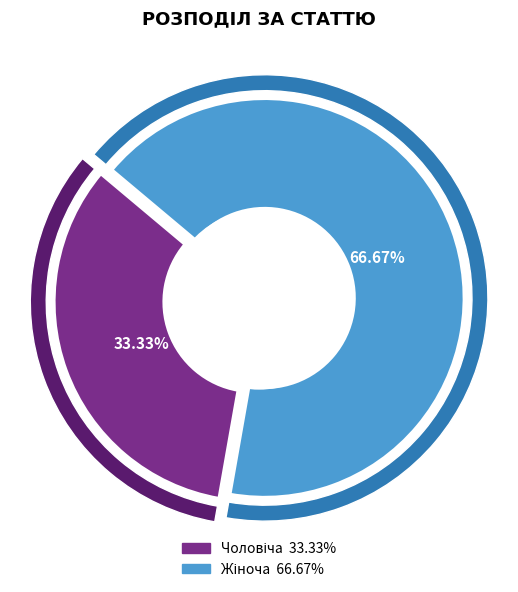

The Жіноча slice represents 67% of the pie. True or false?

True